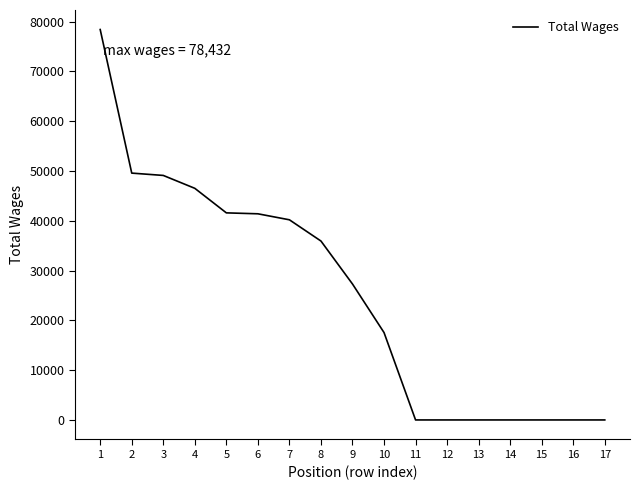

What is the greatest value displayed?

78432